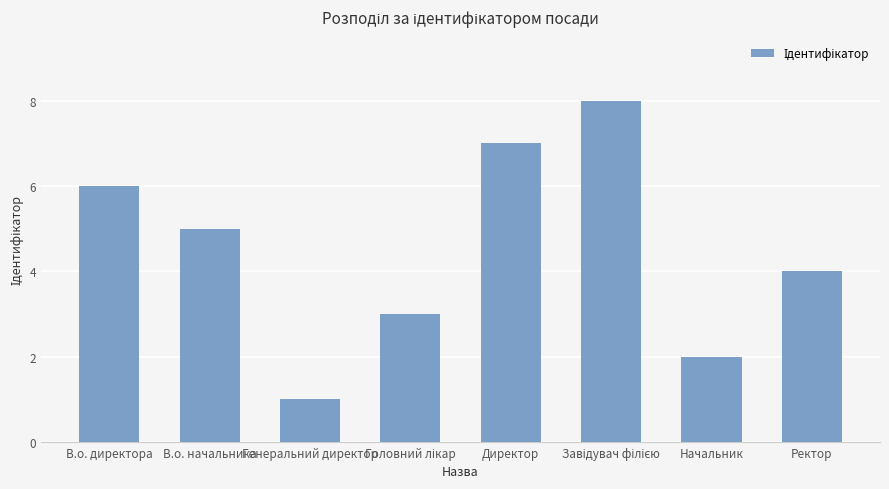

Are the bars horizontal?

No